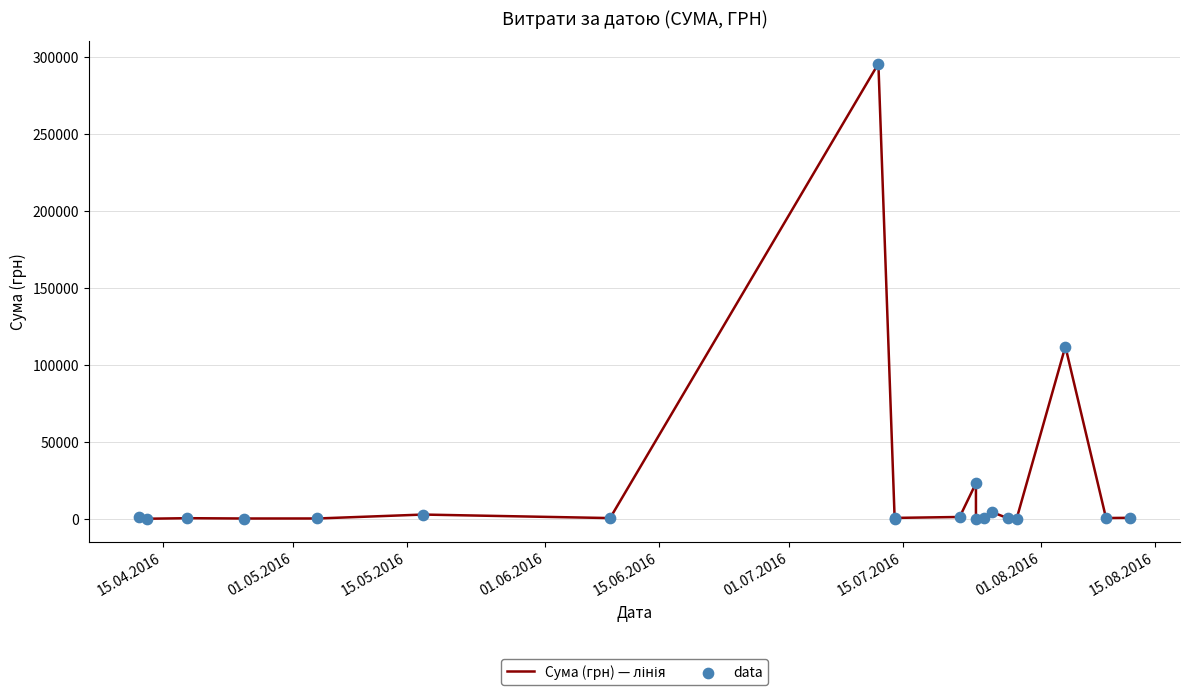

Which series has the largest total across all categories?

Сума (грн) — лінія